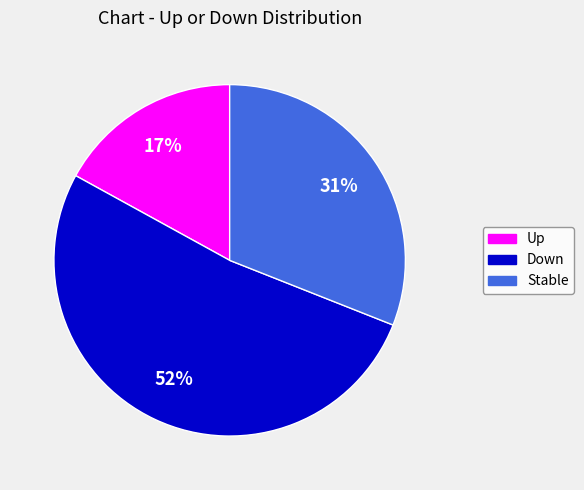

Does any single category account for the majority?

Yes